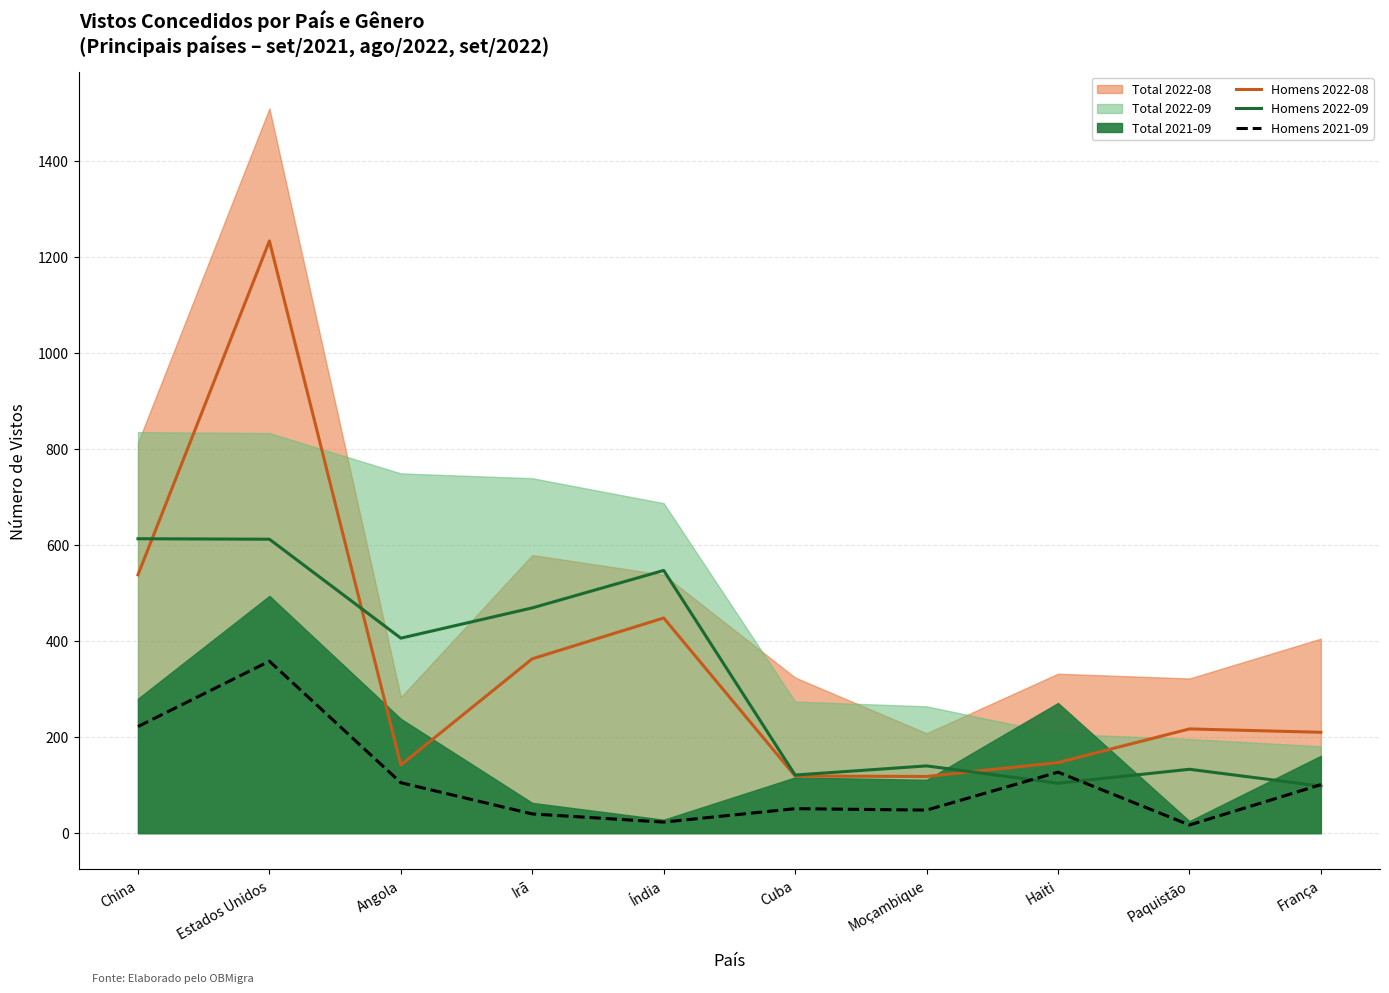

At which category is the sum across all series the highest?

Estados Unidos